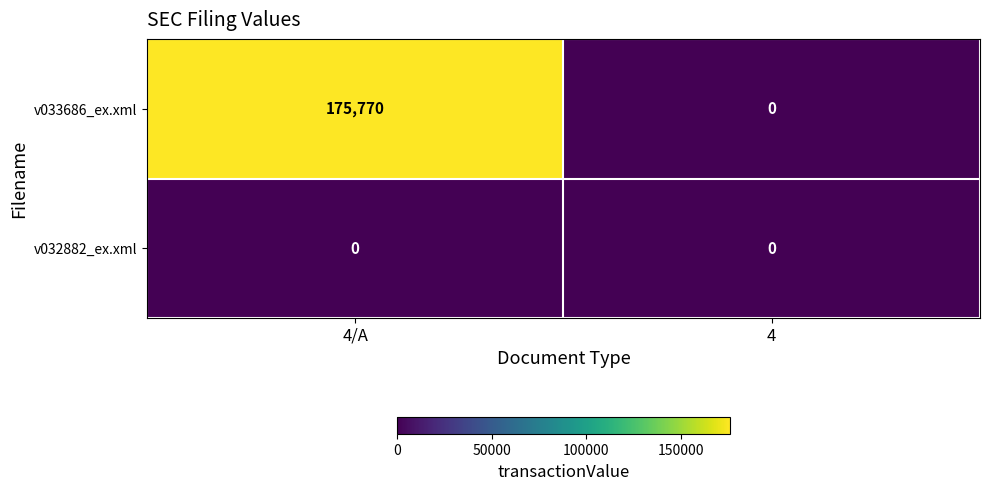

Count the number of data series in this chart.

2